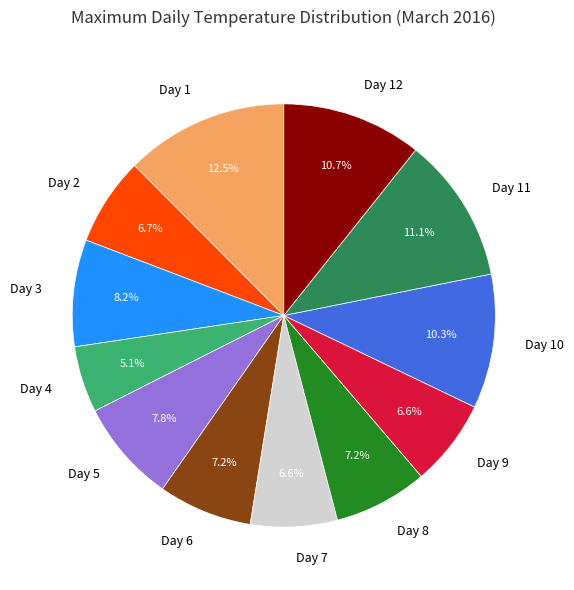

What is the ratio of the value at Day 10 to the value at Day 8?

1.4